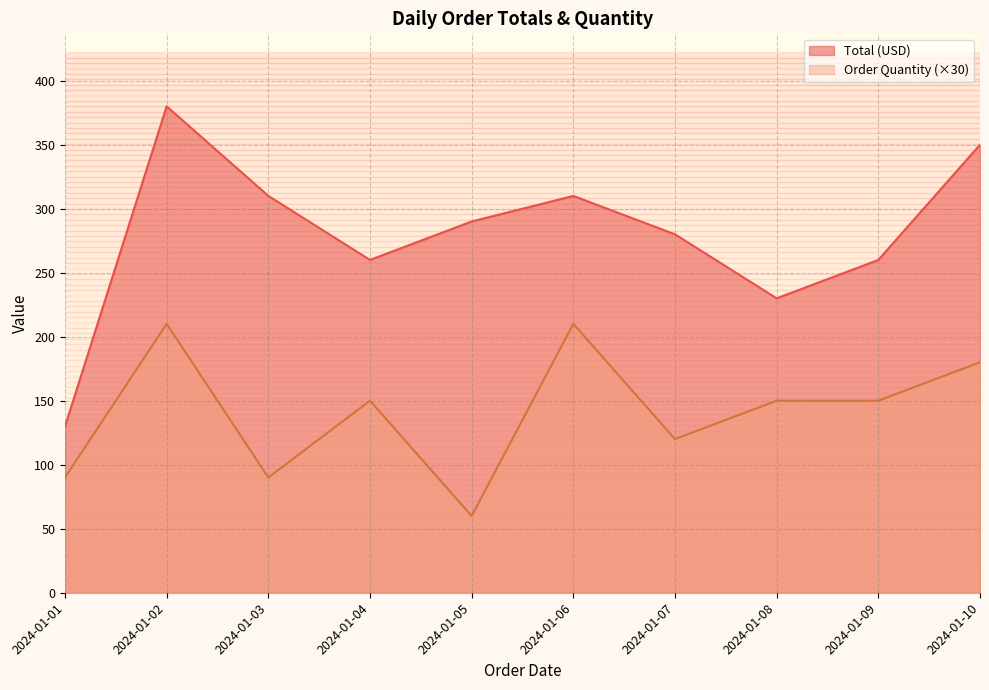

What is the approximate value of Order Quantity (×30) at 2024-01-06?

210.0